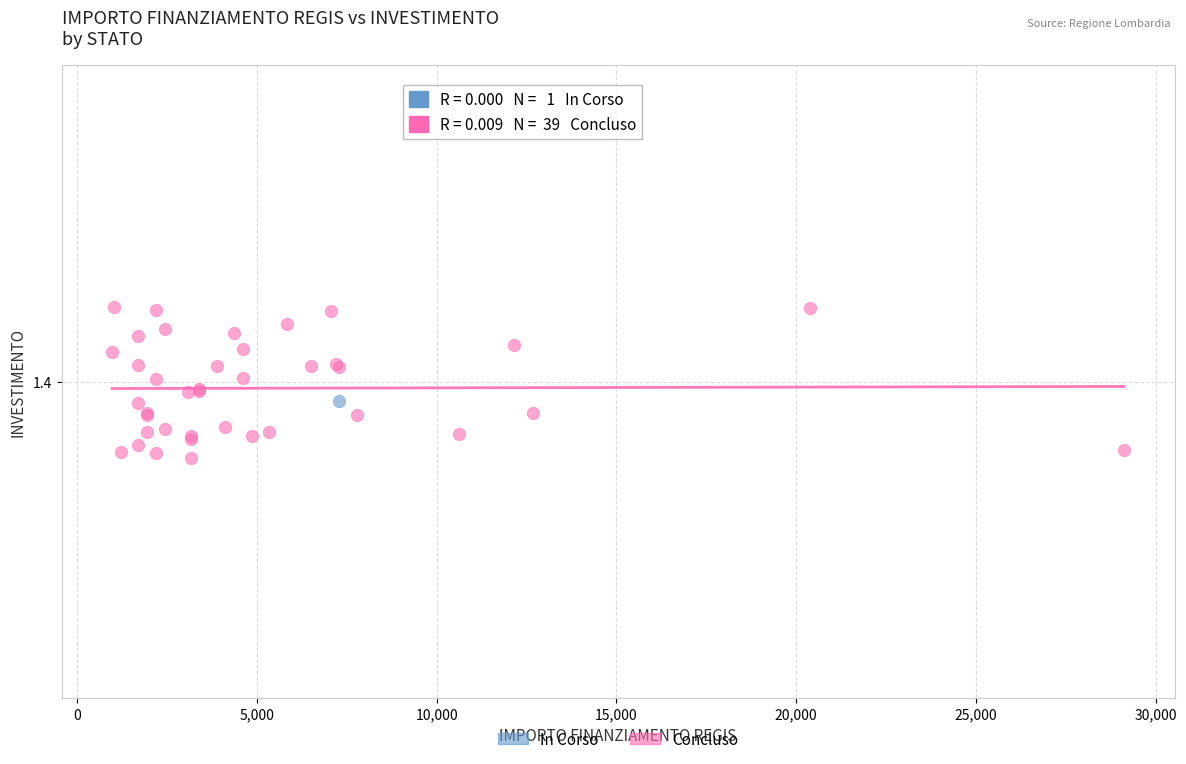

What are all the series names shown in the legend?

In Corso, Concluso